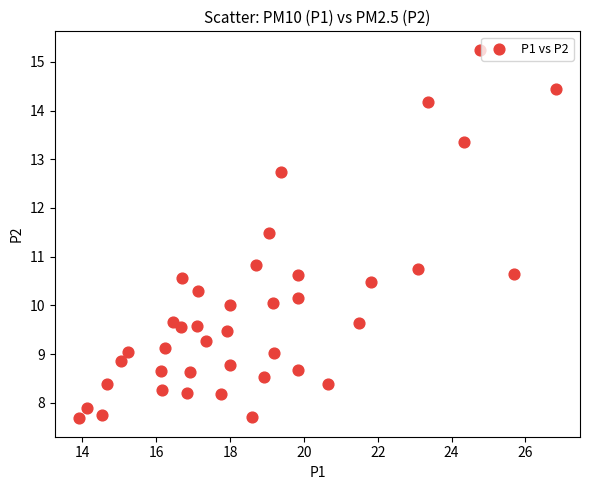

What is the range of X values (max minus min)?

12.9